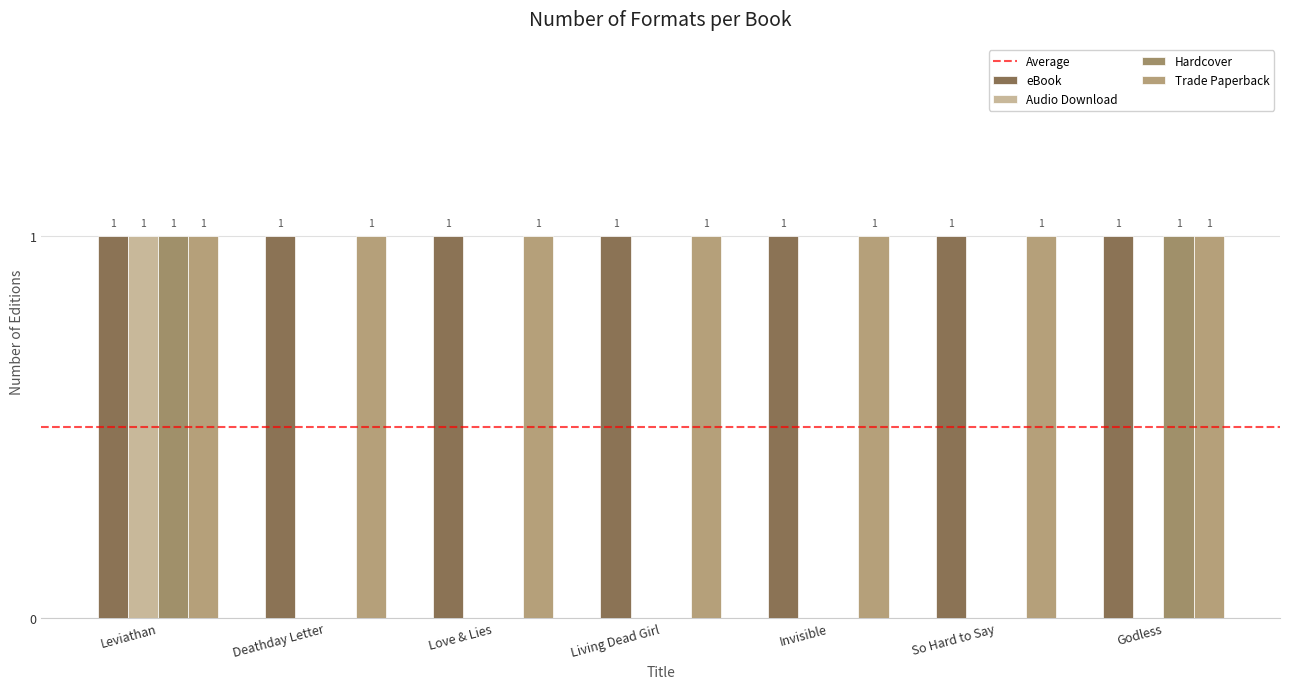

Are the bars horizontal?

No